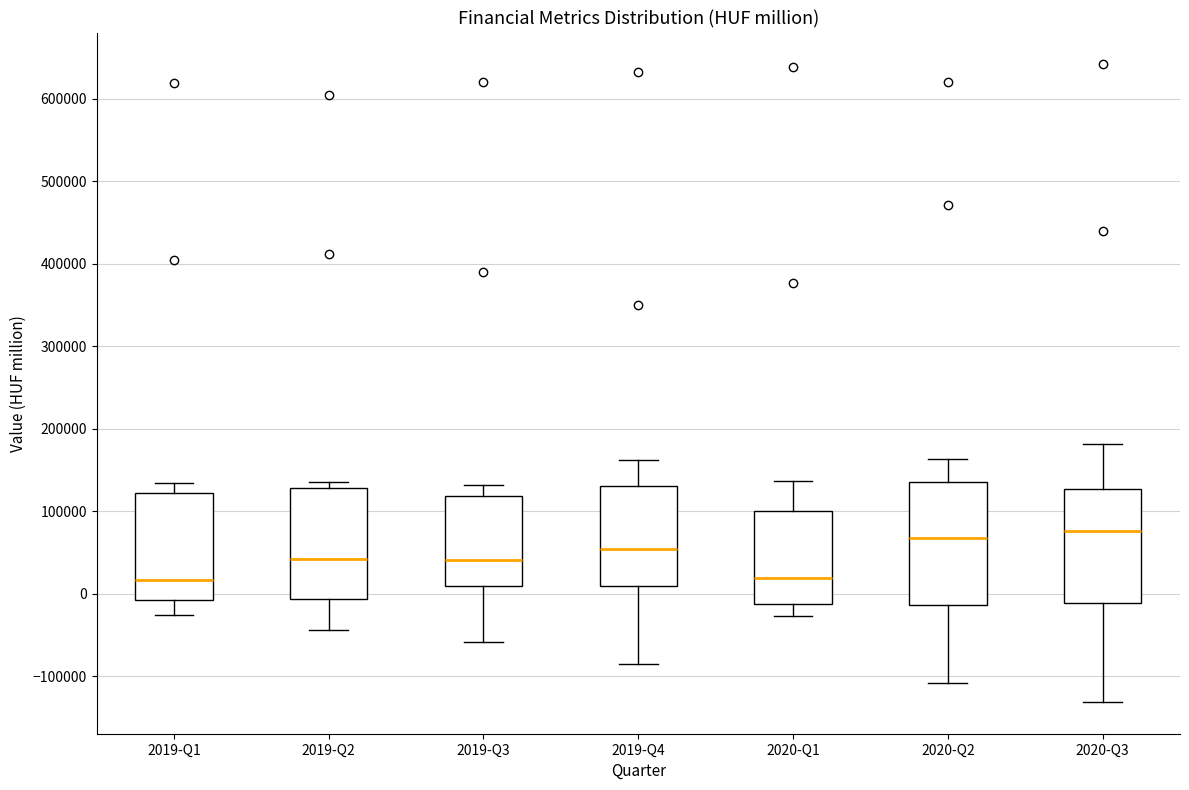

Reading left to right, transcribe this box plot: for each box, give where its median line is, the range the box spans, and where its two whiskers end, as read against the y-axis. The values are not printed on the chart, so give them approximately, as read against the axis.

2019-Q1: median 20000, box -10000 to 120000, whiskers -30000 to 130000
2019-Q2: median 40000, box -10000 to 130000, whiskers -40000 to 140000
2019-Q3: median 40000, box 10000 to 120000, whiskers -60000 to 130000
2019-Q4: median 50000, box 10000 to 130000, whiskers -80000 to 160000
2020-Q1: median 20000, box -10000 to 100000, whiskers -30000 to 140000
2020-Q2: median 70000, box -10000 to 140000, whiskers -110000 to 160000
2020-Q3: median 80000, box -10000 to 130000, whiskers -130000 to 180000